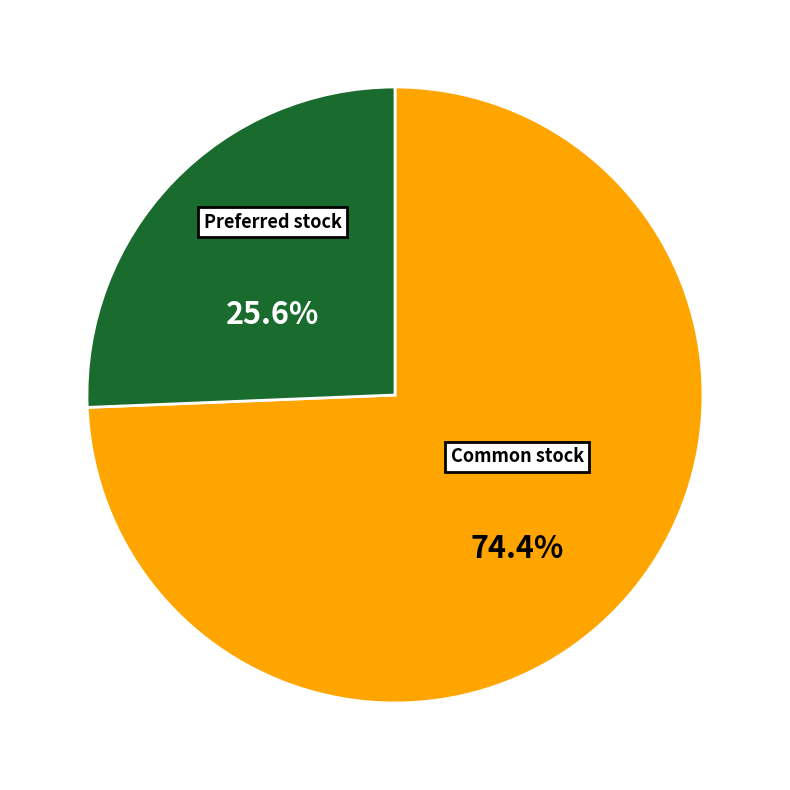

Is there any slice that represents more than half of the pie?

Yes